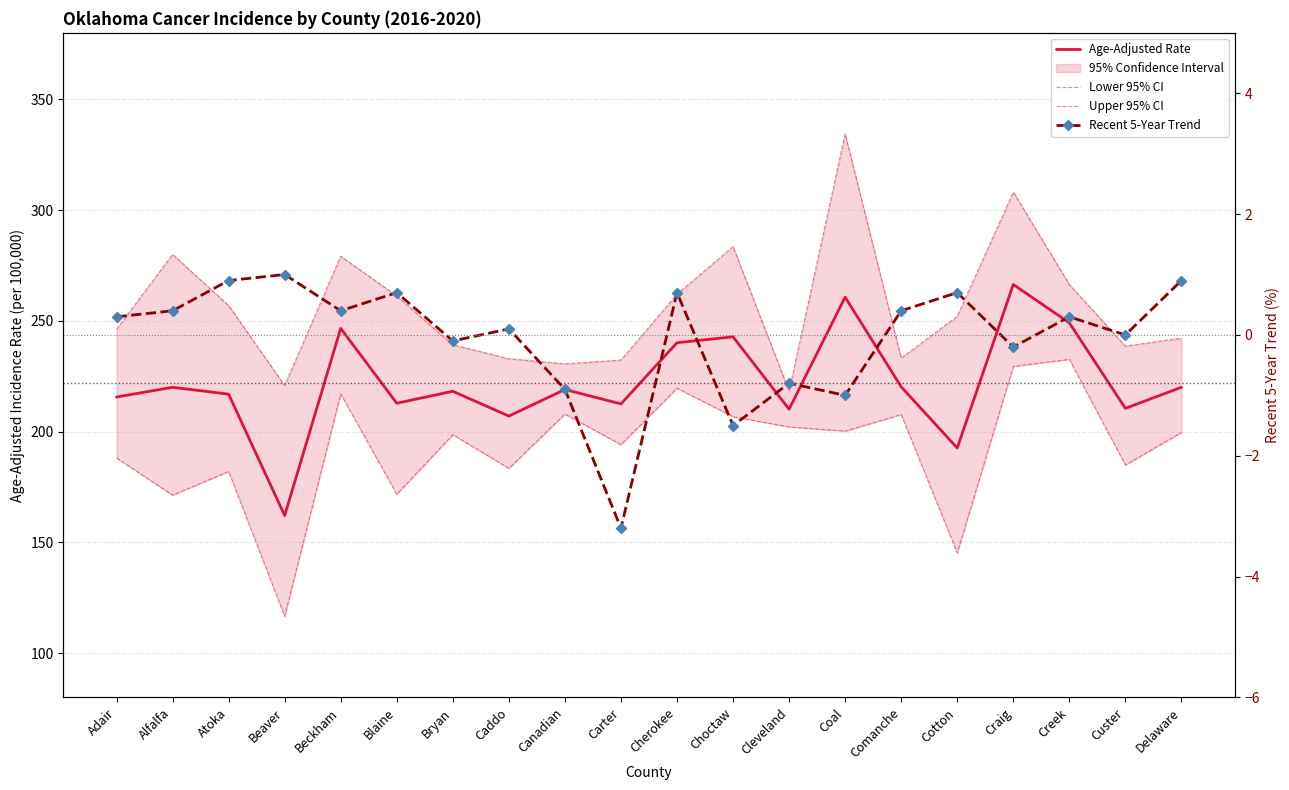

Which category has the lowest value in the Age-Adjusted Rate series?

Beaver